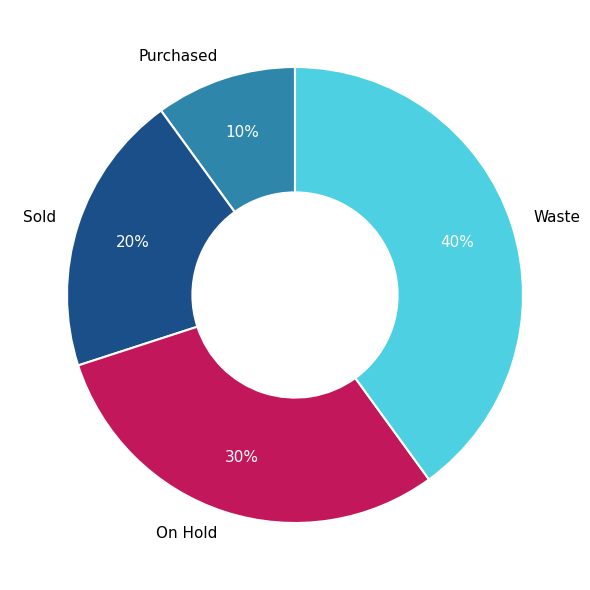

Which slice is the smallest?

Purchased